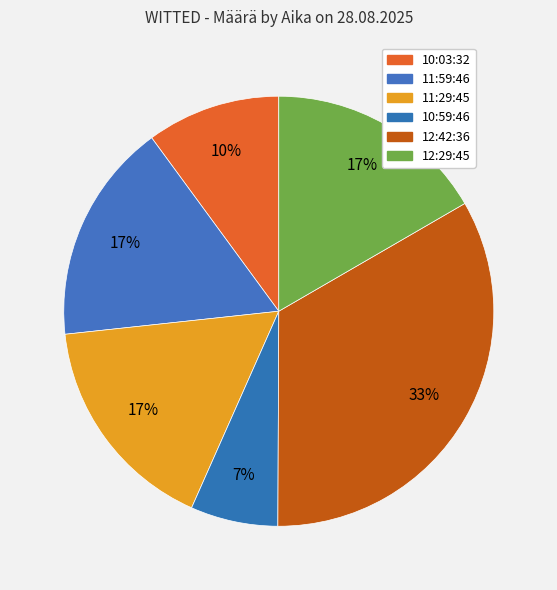

How many segments does this pie chart have?

6